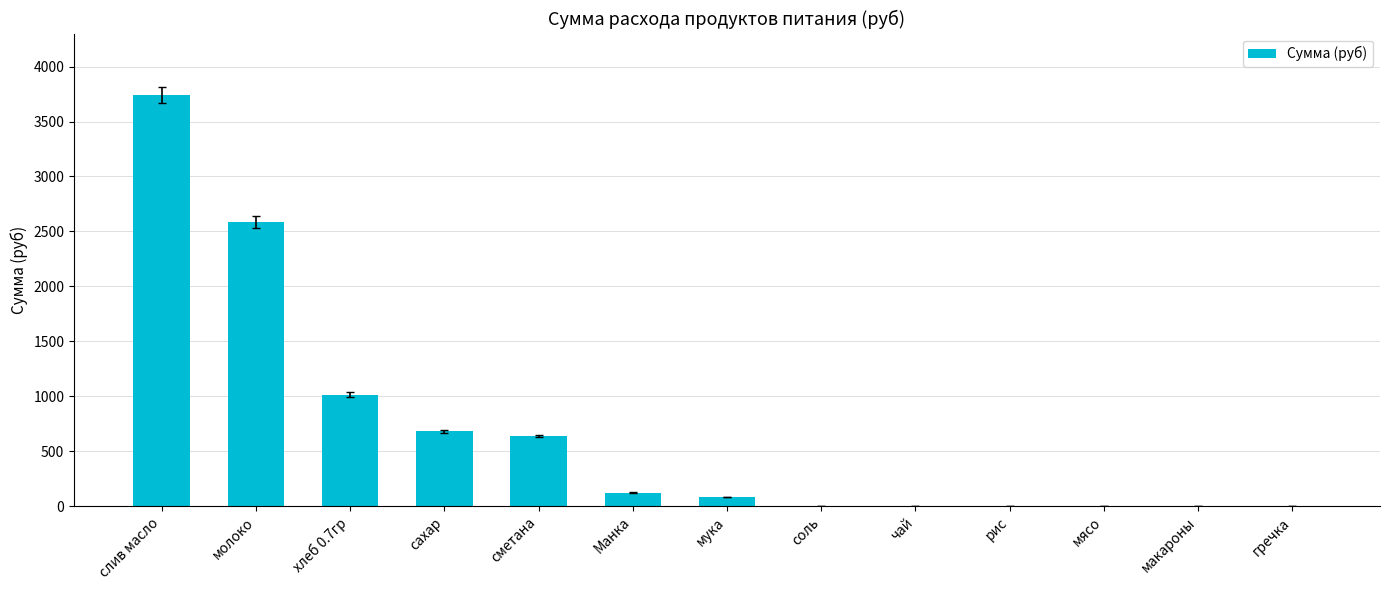

At which label does the data first exceed 85?

слив масло